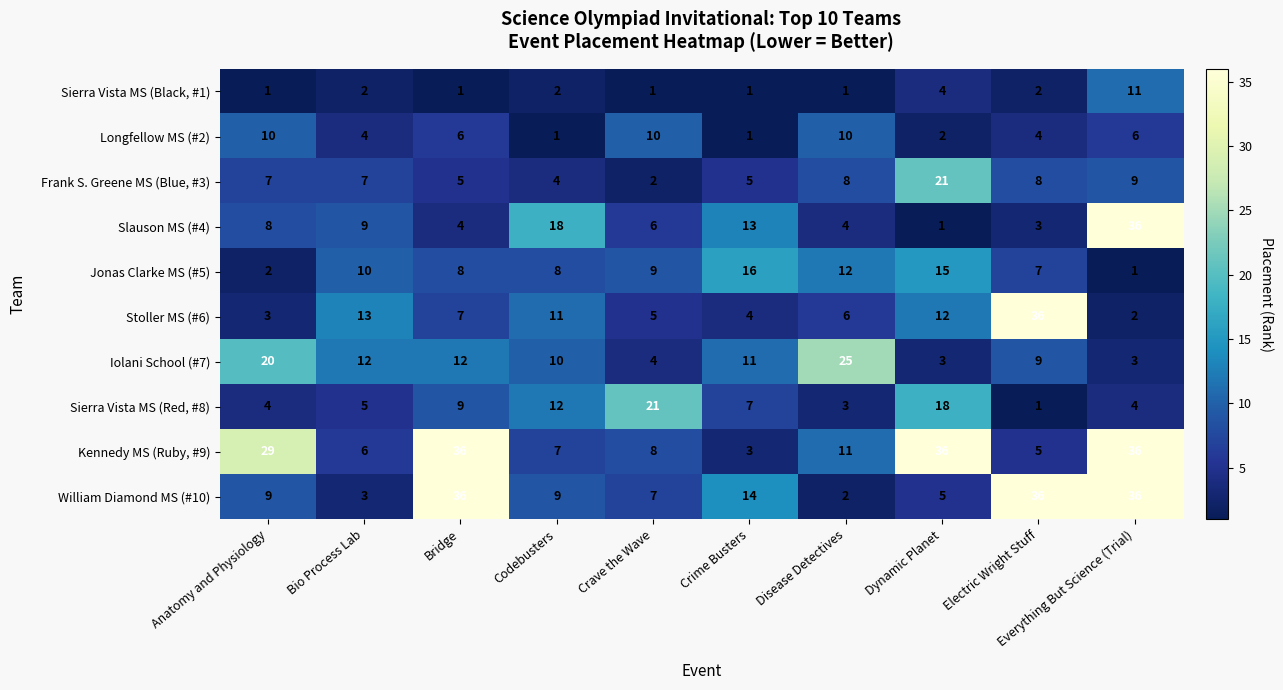

Which series has the largest total across all categories?

Kennedy MS (Ruby, #9)